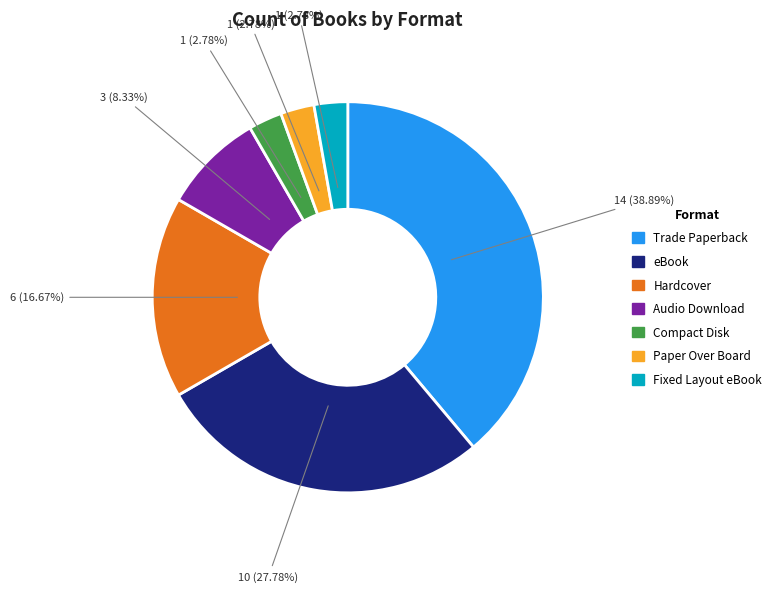

Between Fixed Layout eBook and eBook, which is larger?

eBook